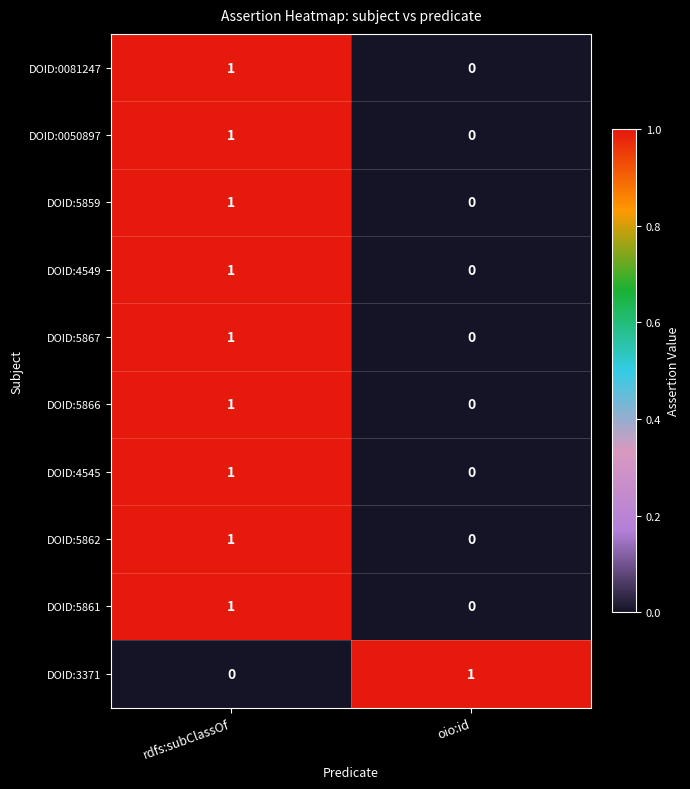

At which category is the sum across all series the highest?

rdfs:subClassOf